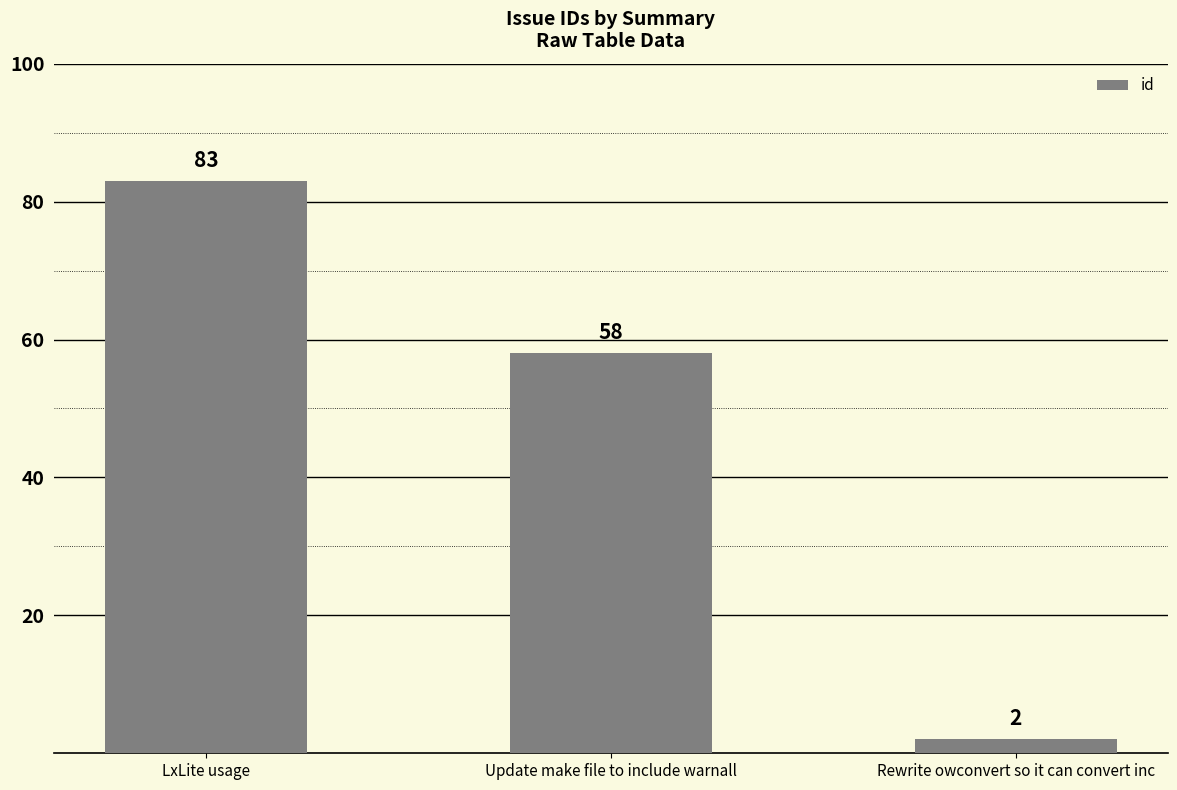

The chart shows a value of 83 at LxLite usage. True or false?

True